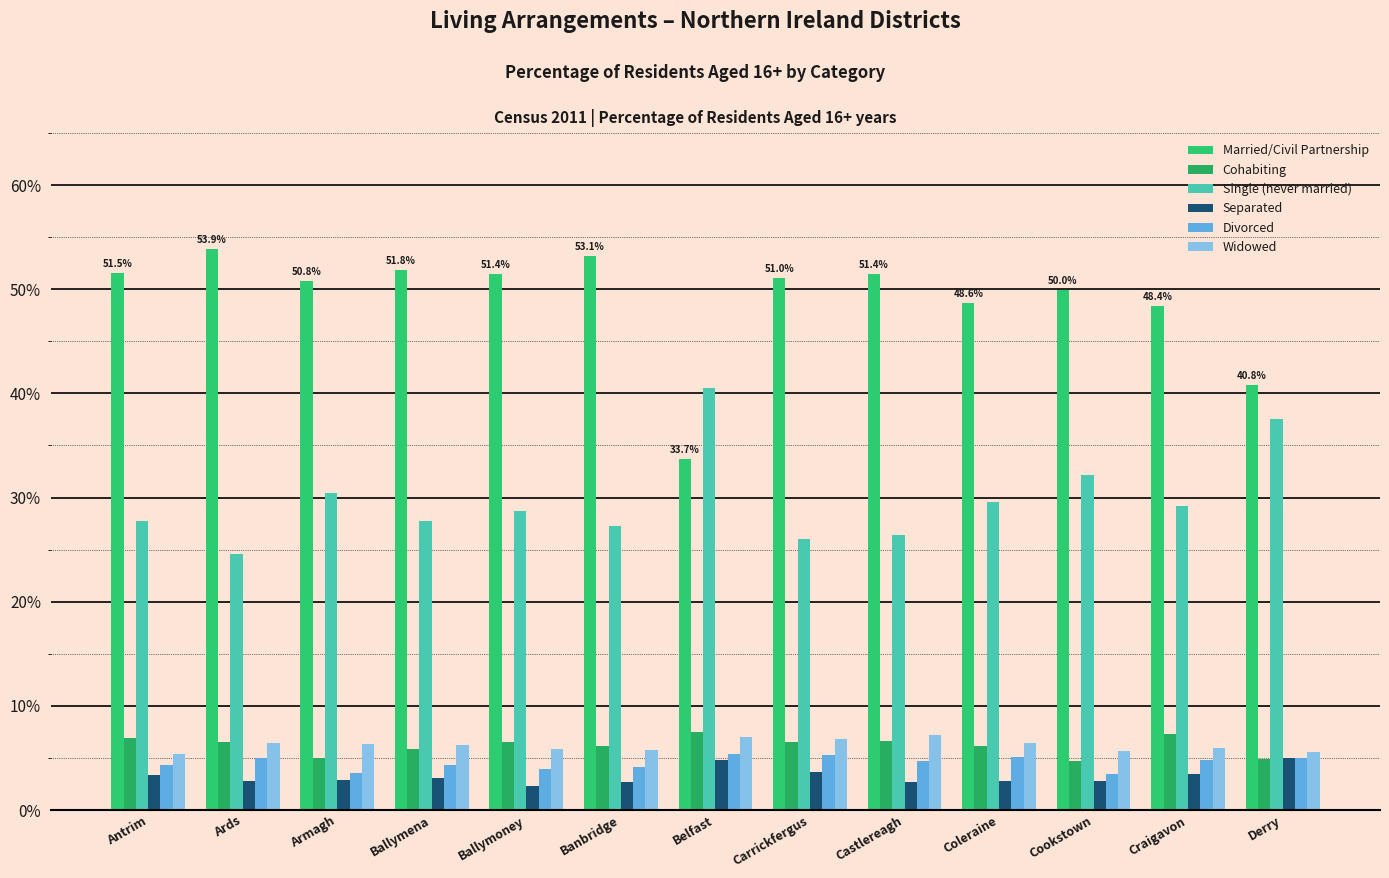

The Cohabiting series shows 7.3 at Craigavon. True or false?

True